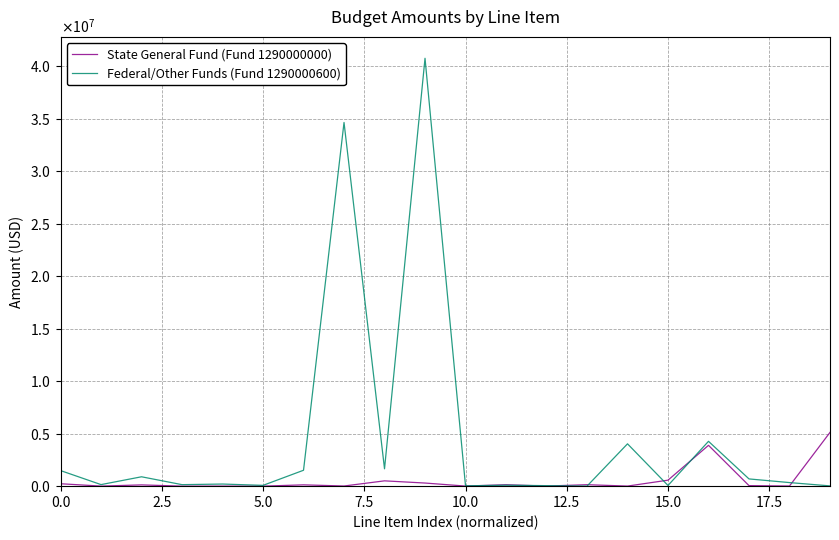

Is this an area chart (filled region under the line)?

No